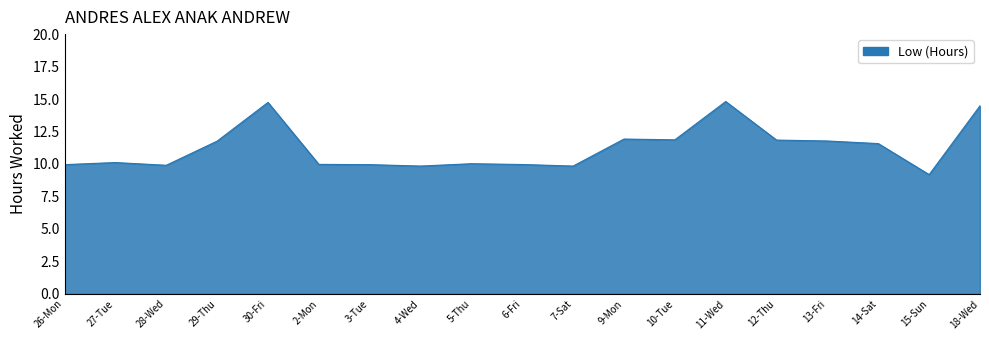

True or false: the data shows 10.0 at 2-Mon.

True